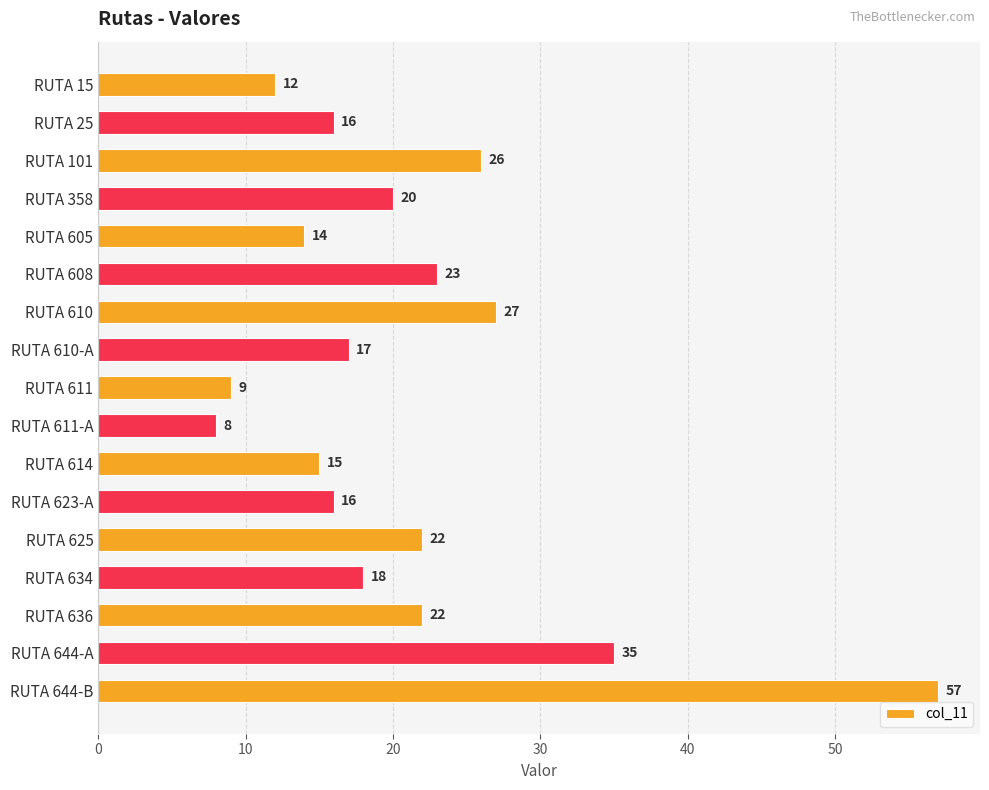

What is the label of the 10th bar from the top?

RUTA 611-A